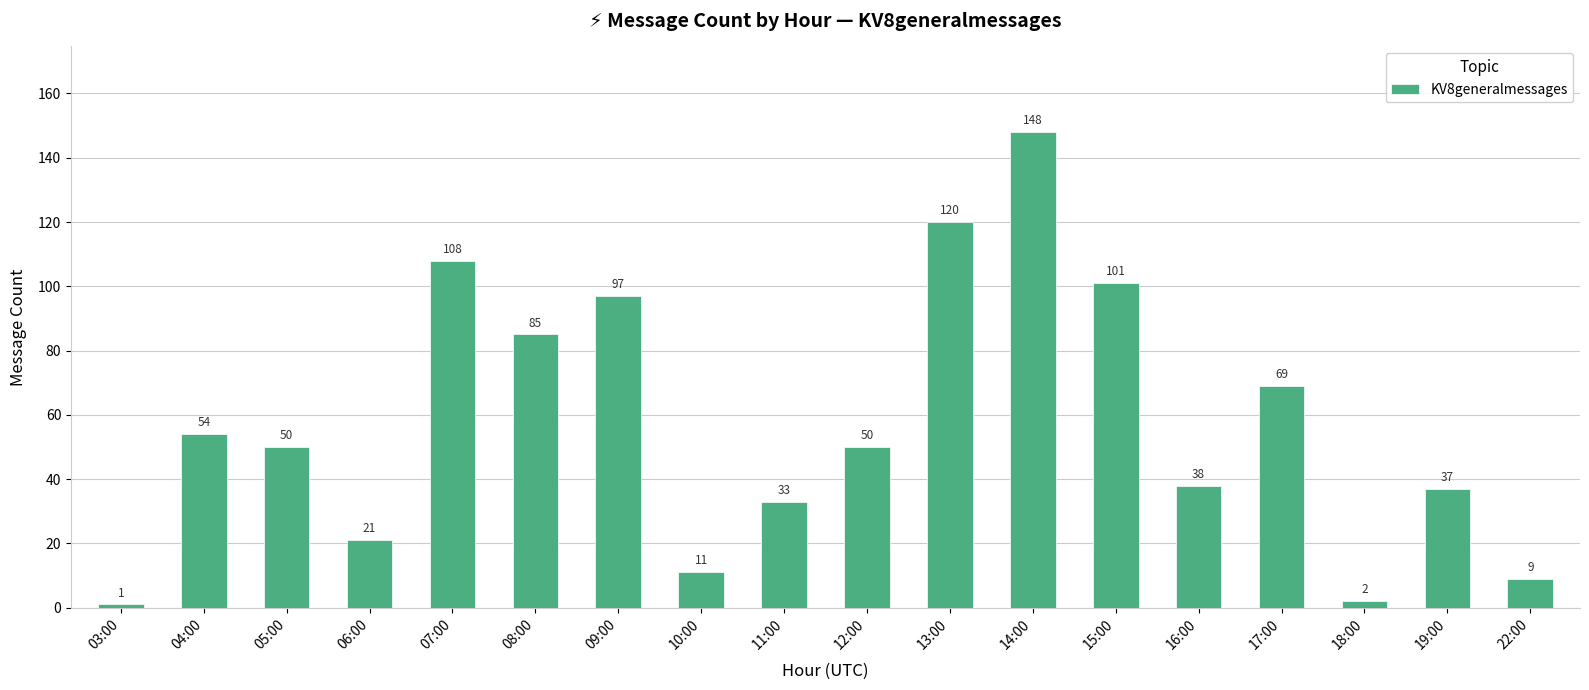

Is it true that the value at 10:00 is 11?

True